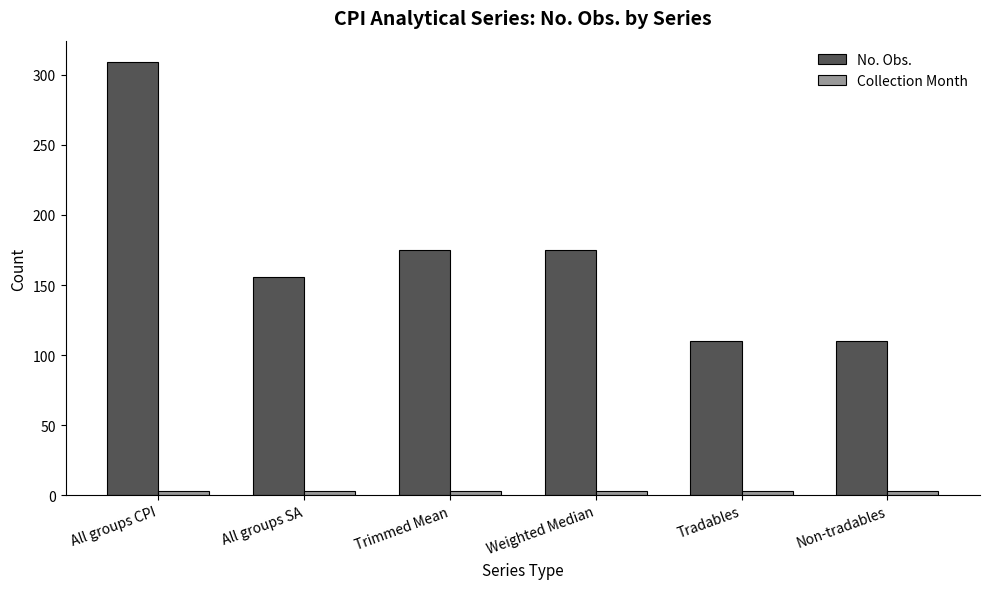

The No. Obs. series shows 72 at Non-tradables. True or false?

False